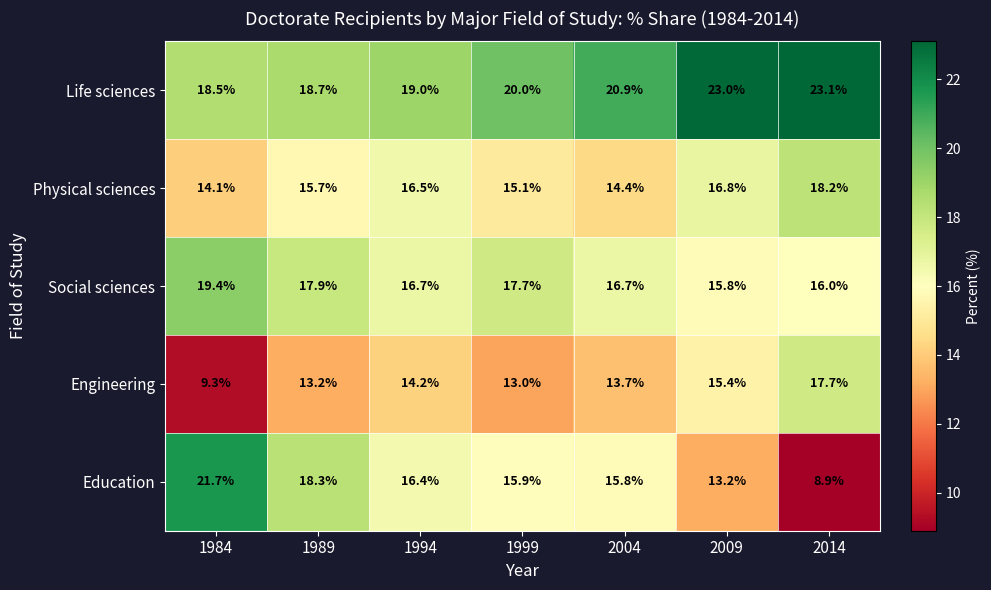

What is the sum of the Physical sciences values at 1994 and 1989?

32.2